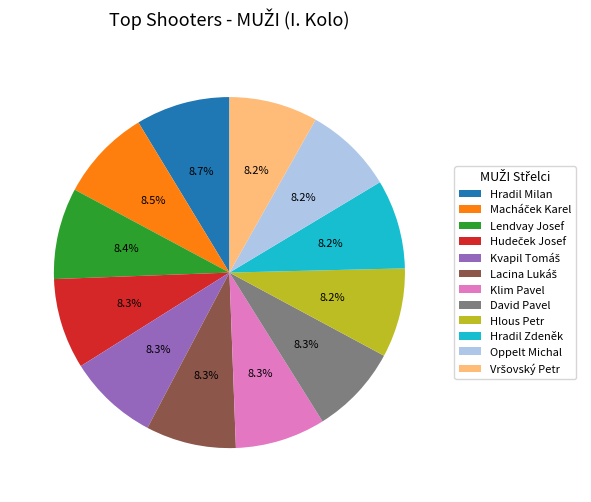

How much of the chart is everything except Hlous Petr?

91.8%